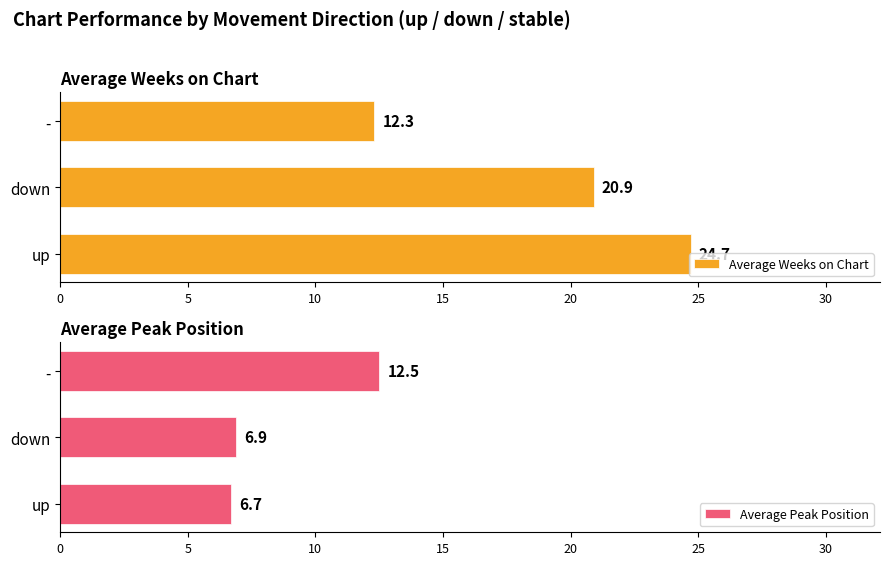

What is the approximate value of Average Weeks on Chart at up?

24.7